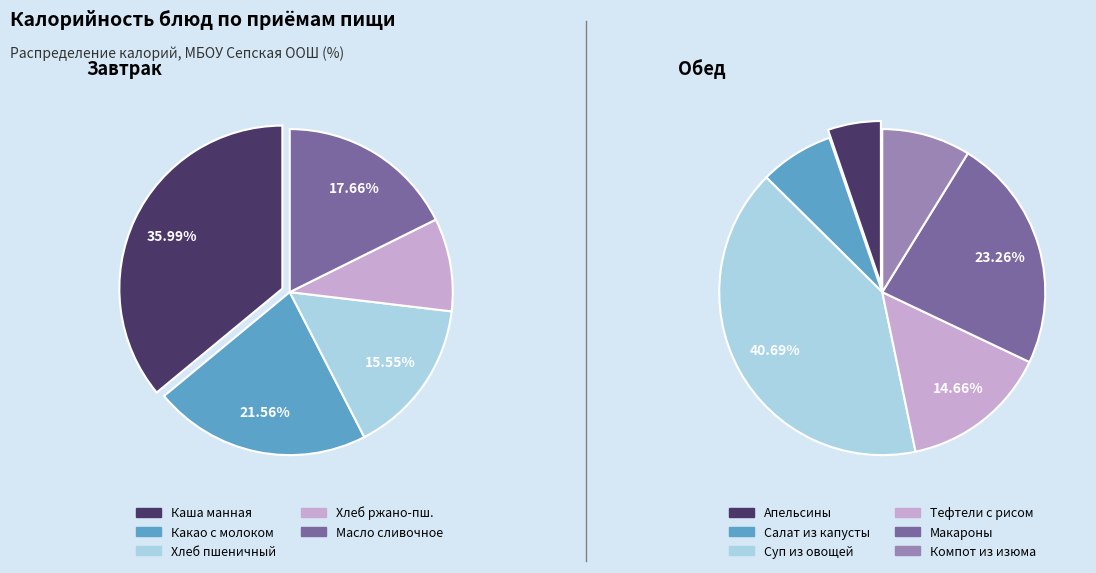

Is there a majority slice in this chart?

No